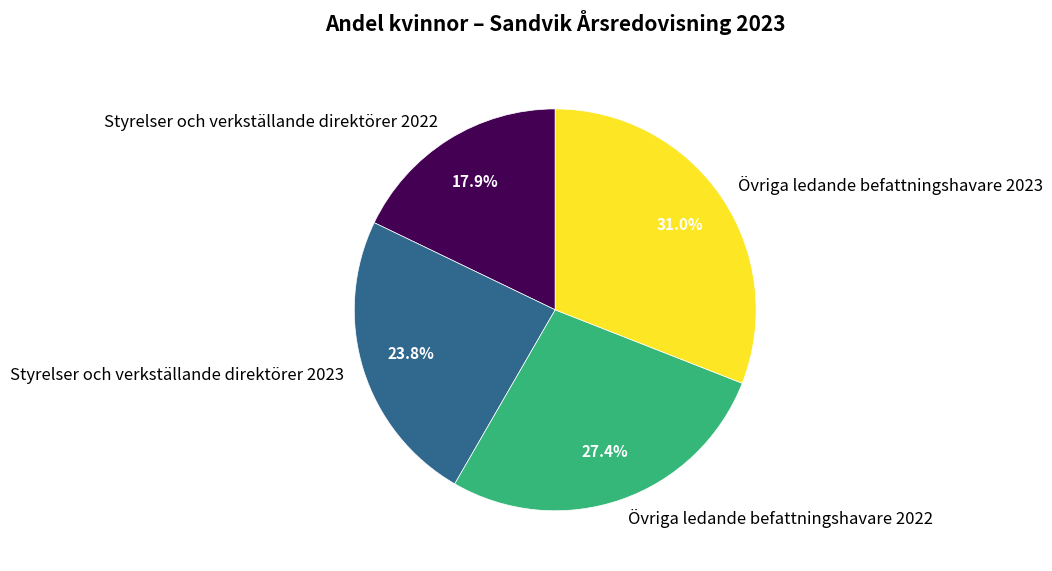

What is the largest slice in the pie chart?

Övriga ledande befattningshavare 2023